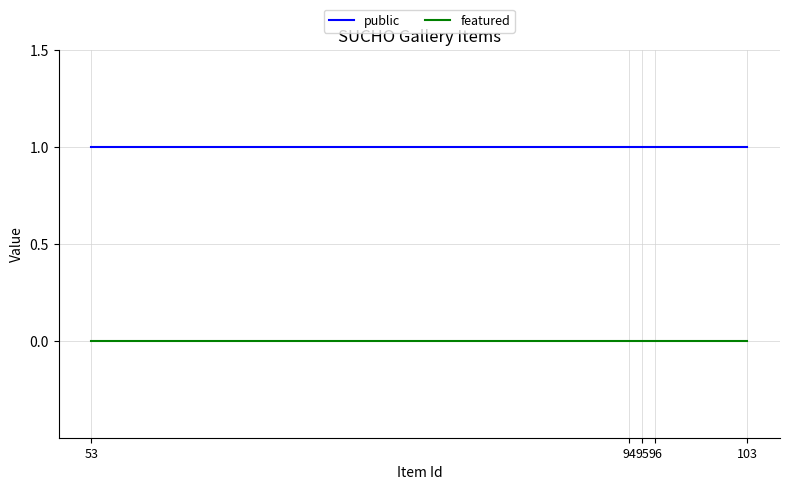

List the series in order of their overall mean, lowest first.

featured, public